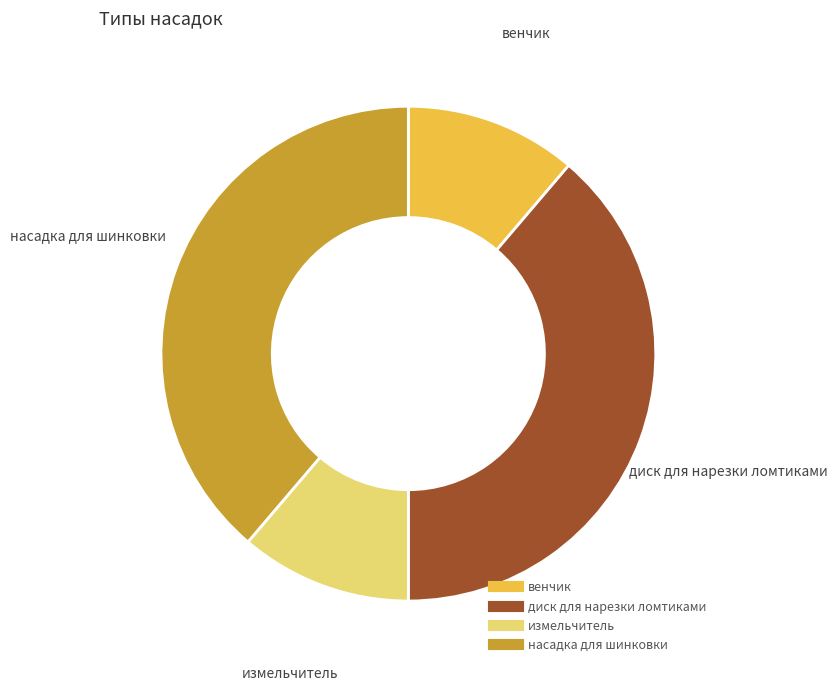

What is the ratio of the value at насадка для шинковки to the value at венчик?

3.5